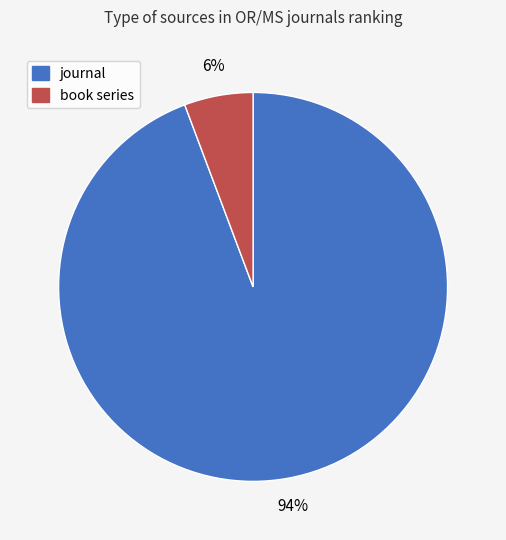

The book series slice represents 1% of the pie. True or false?

False